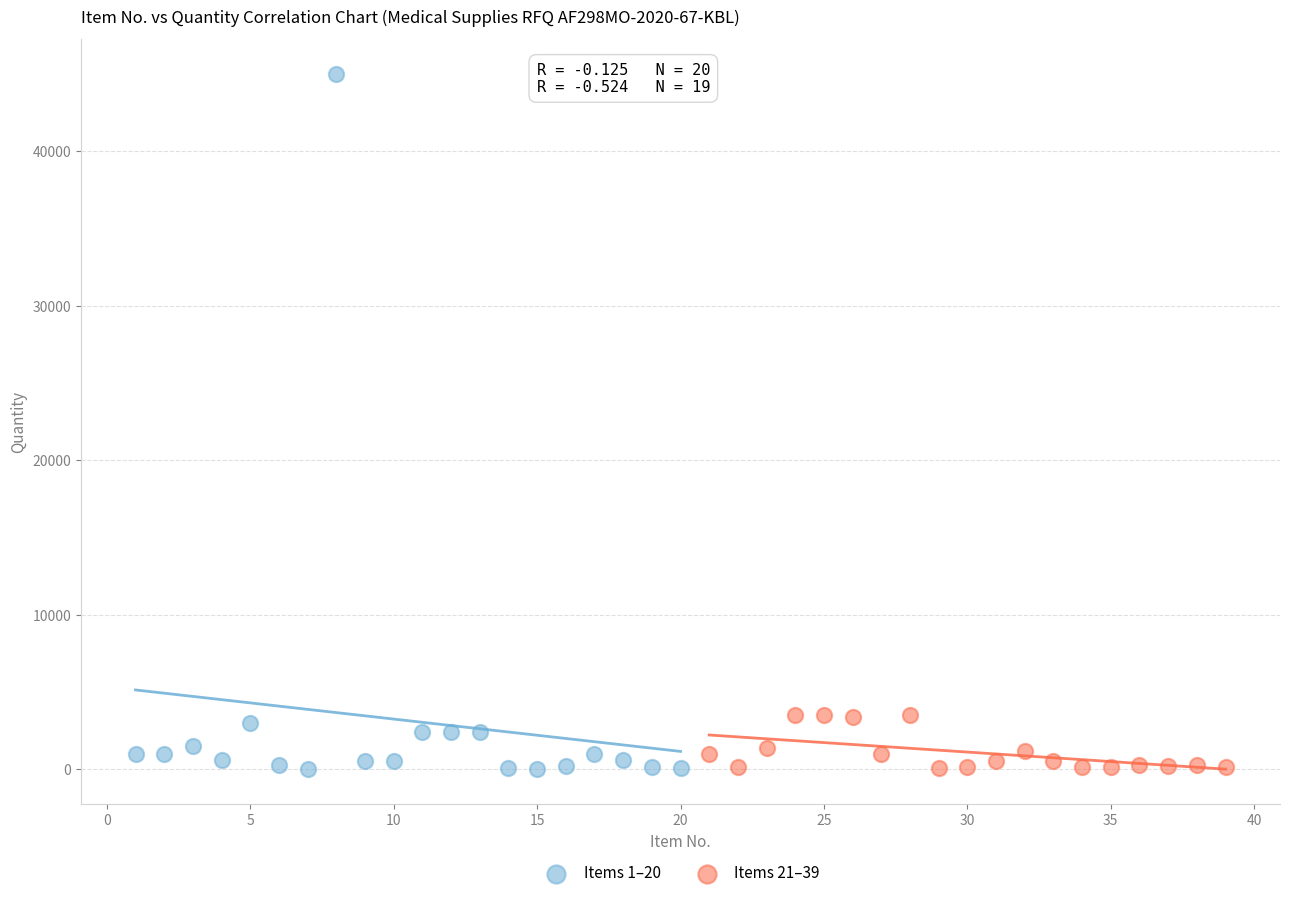

Which series reaches the maximum Y coordinate?

Items 1–20